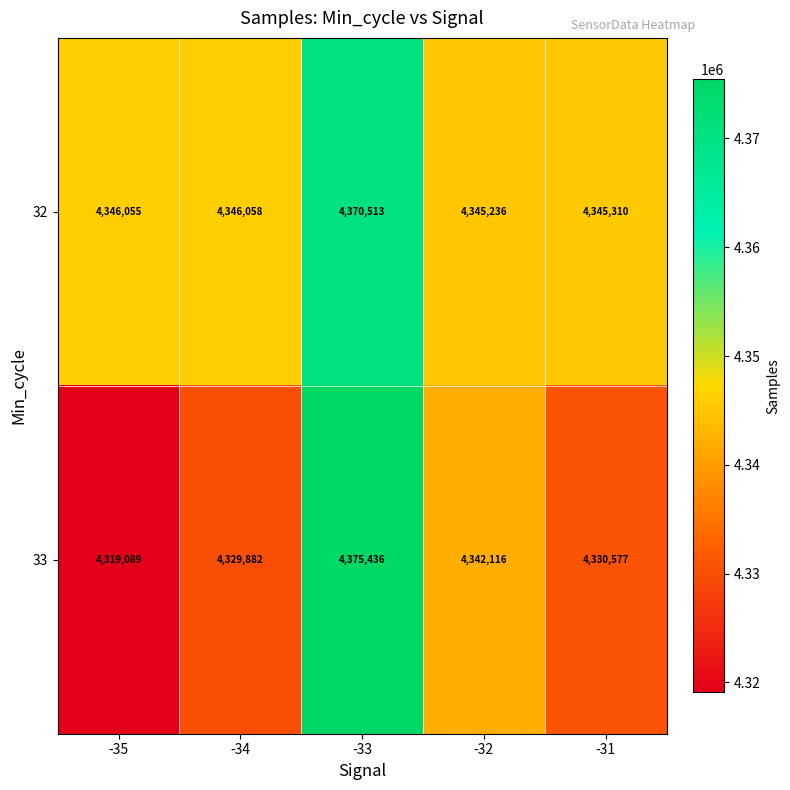

What is the minimum value for 33?

4319089